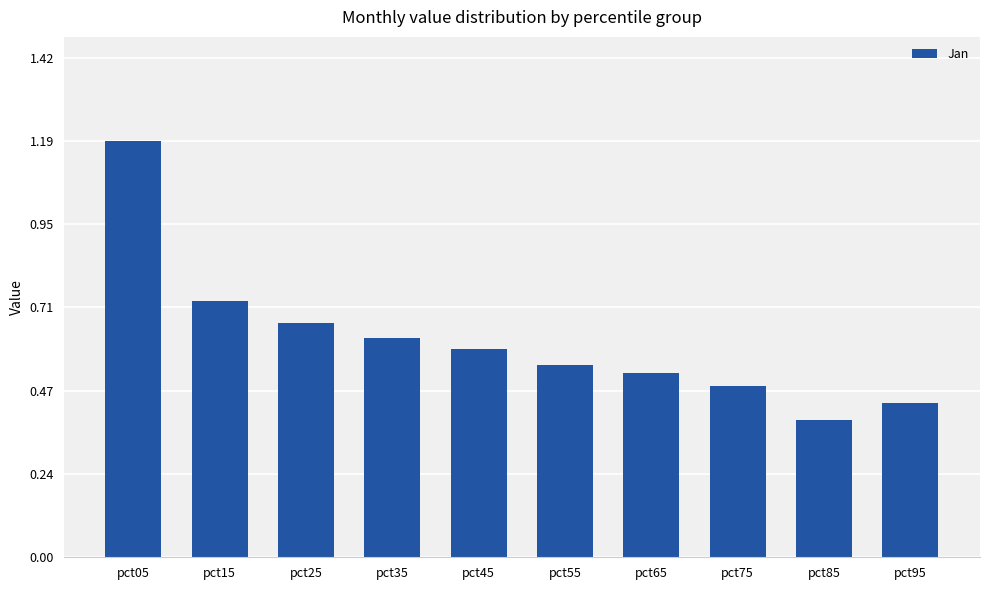

At which label is the value closest to 0?

pct85